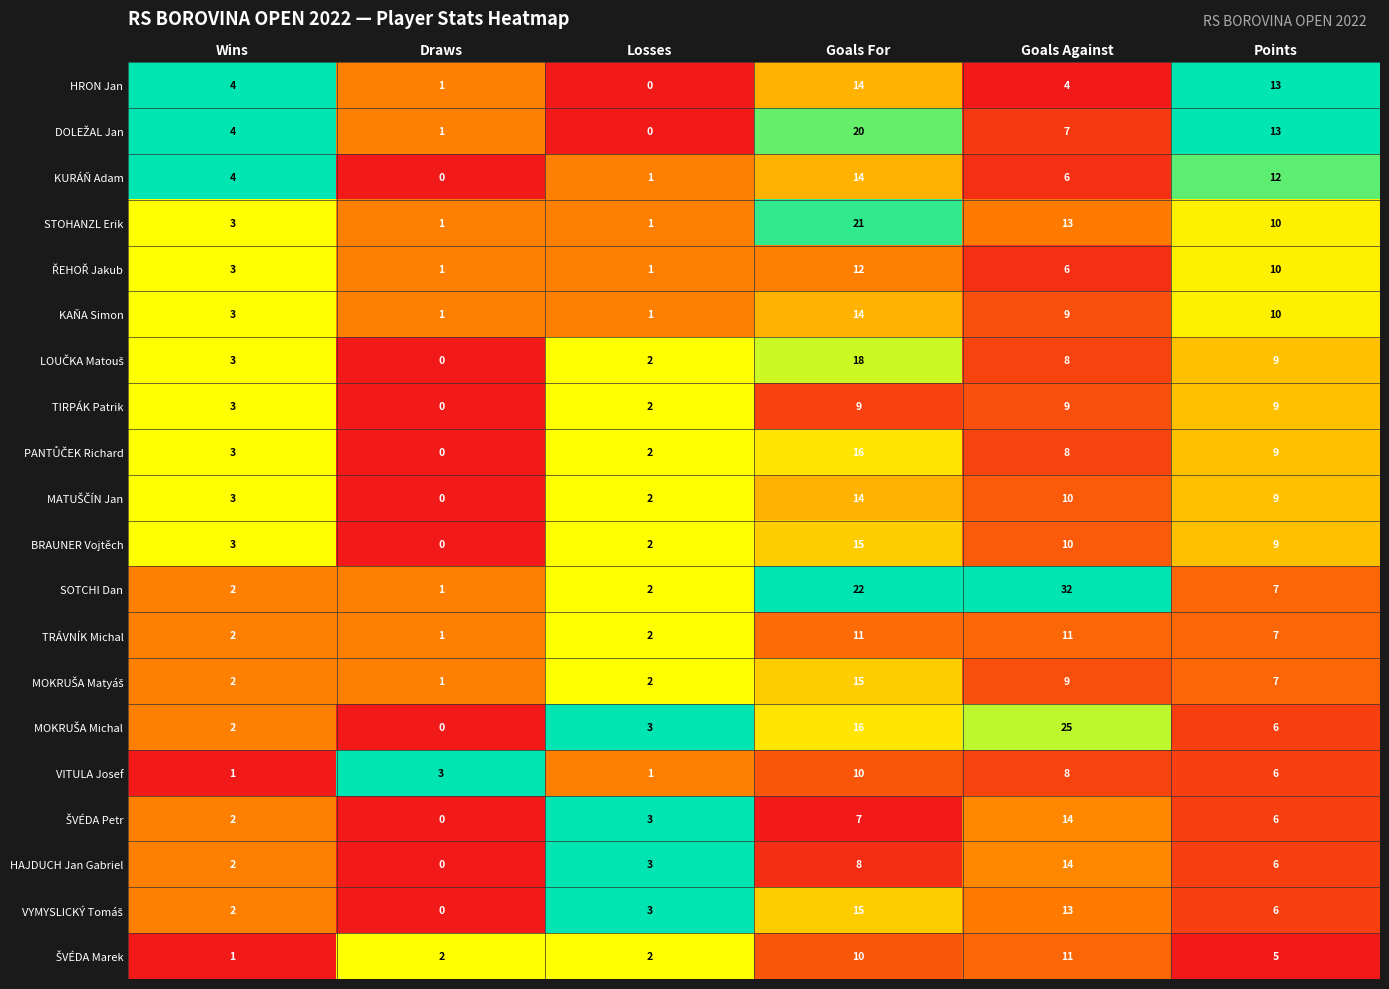

What is the difference between the VITULA Josef values at Losses and Points?

5